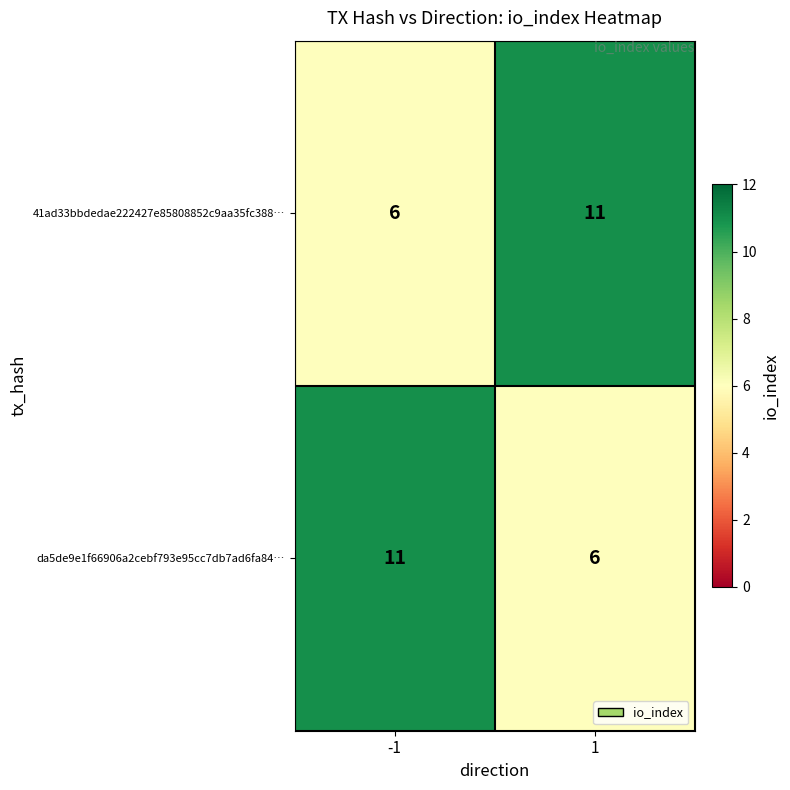

What is the difference between the maximum and minimum values in the 41ad33bbdedae222427e85808852c9aa35fc388… series?

5